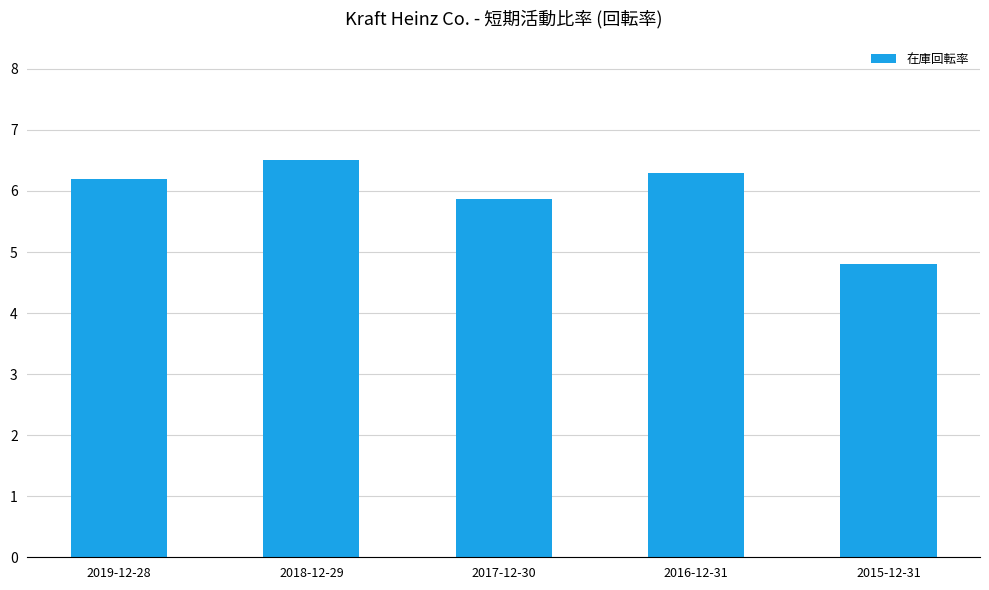

What is the difference between the second highest and second lowest values?

0.4